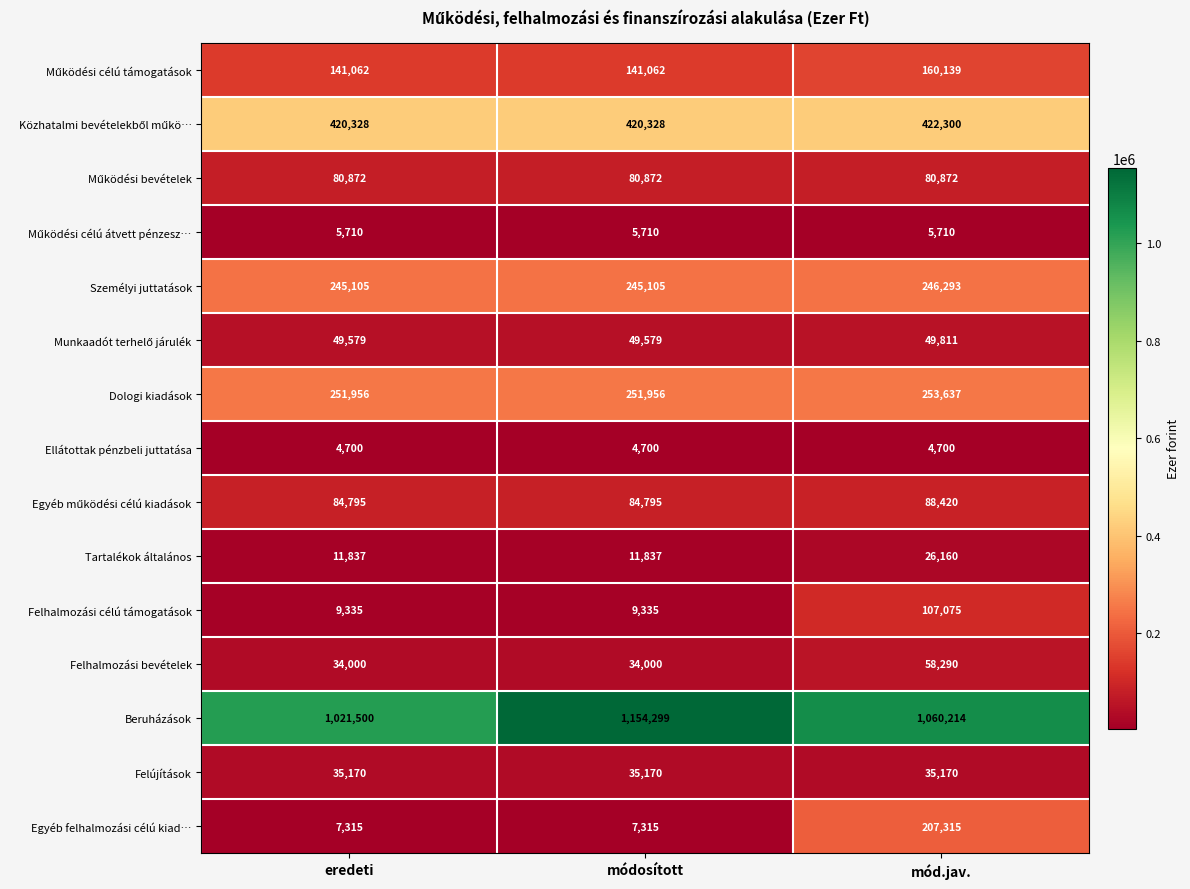

At which category is the sum across all series the highest?

mód.jav.